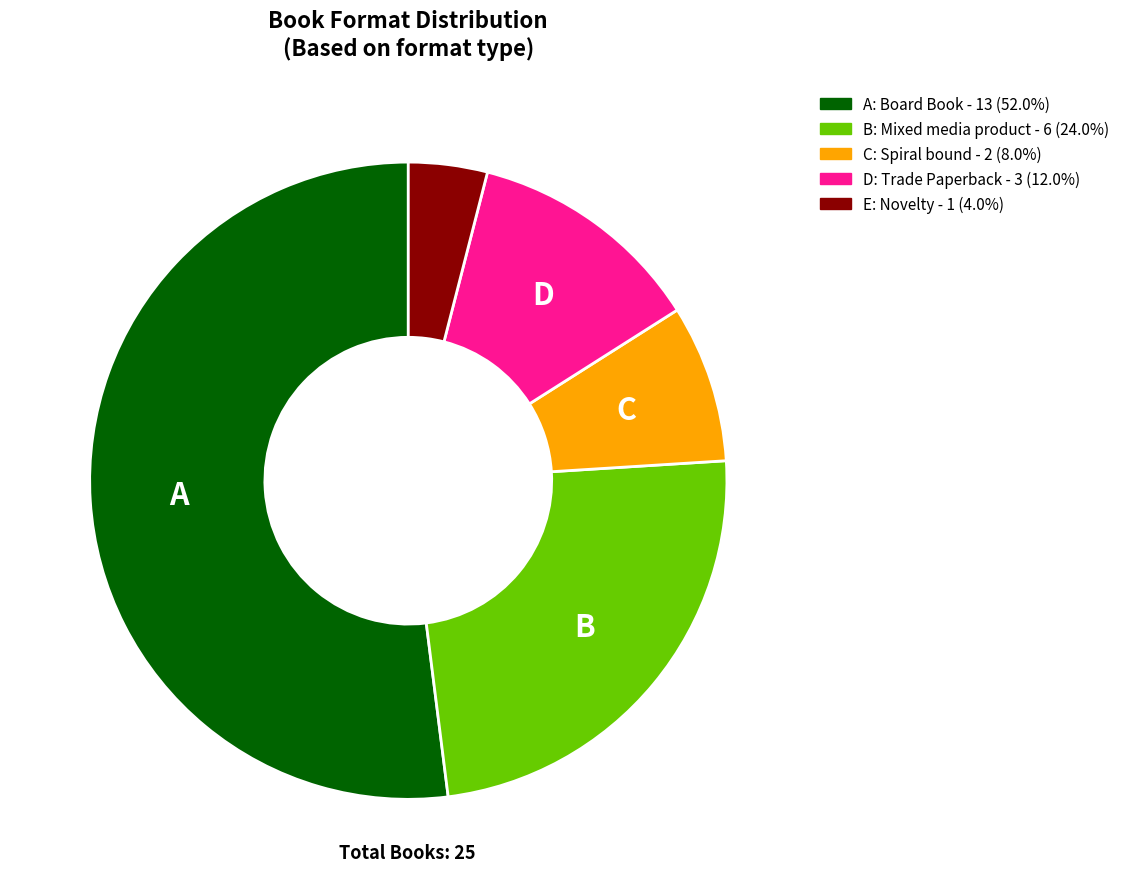

Do E: Novelty - 1 (4.0%) and C: Spiral bound - 2 (8.0%) together represent more than half of the pie?

No